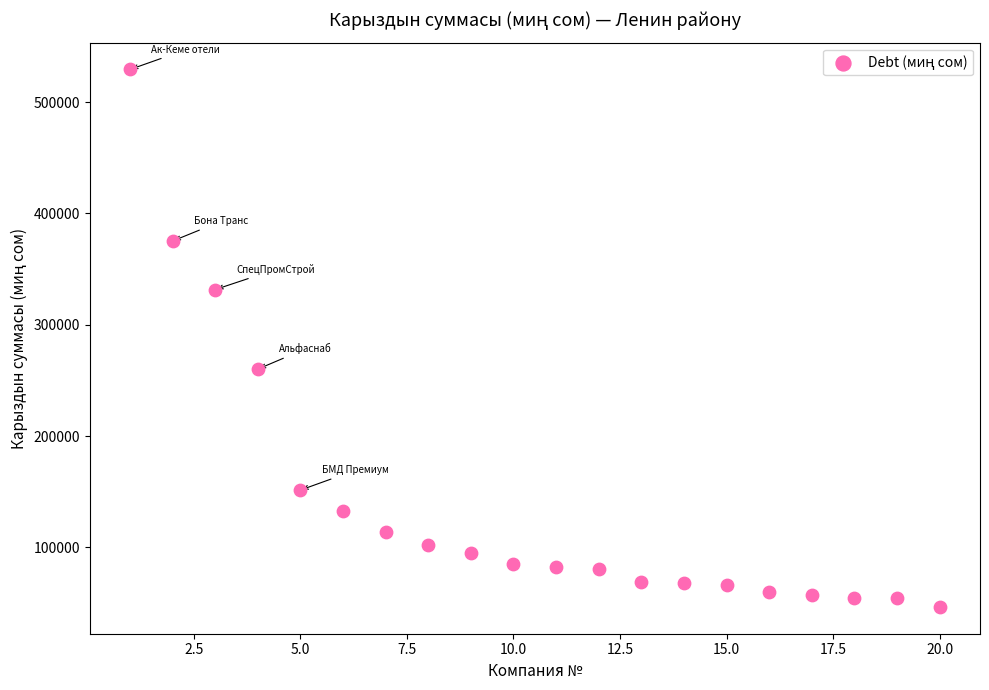

What is the range of Y values (max minus min)?

482746.1